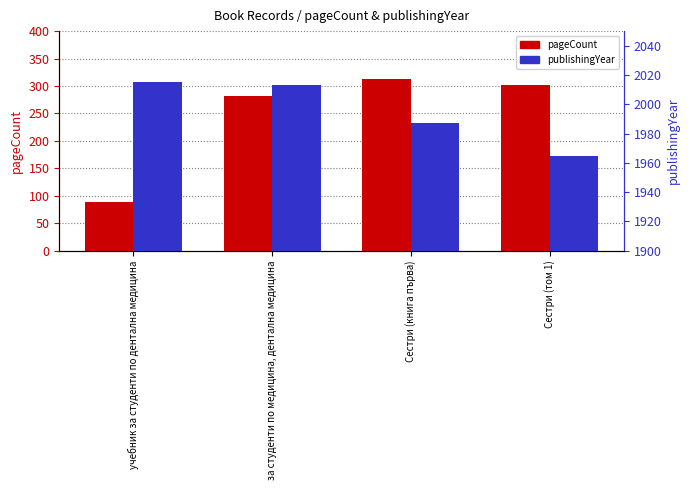

What is the label of the 4th bar from the left?

Сестри (том 1)